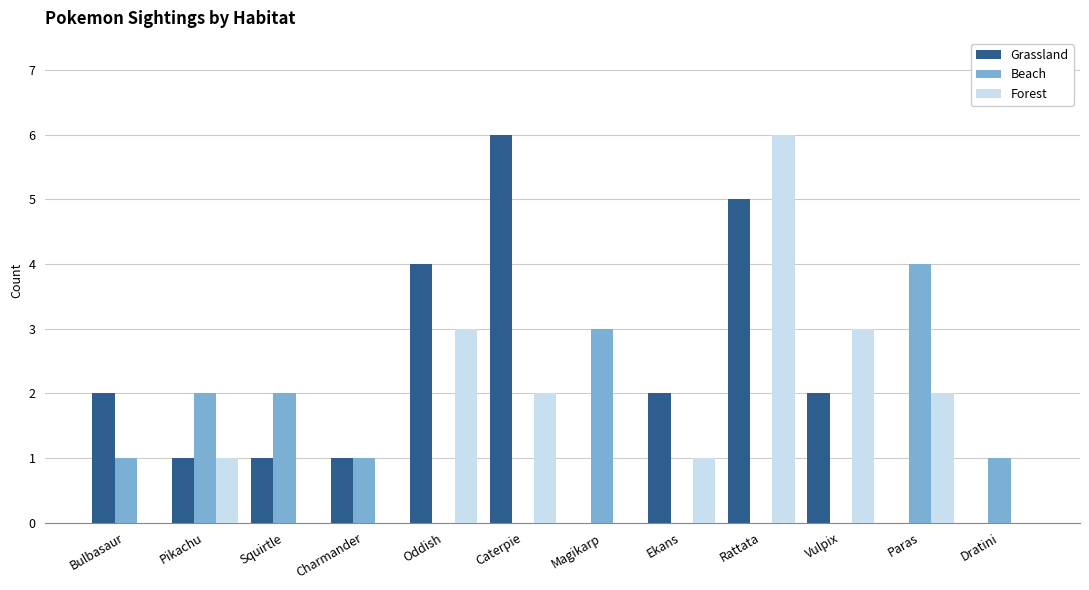

What is the sum of all Grassland values?

24